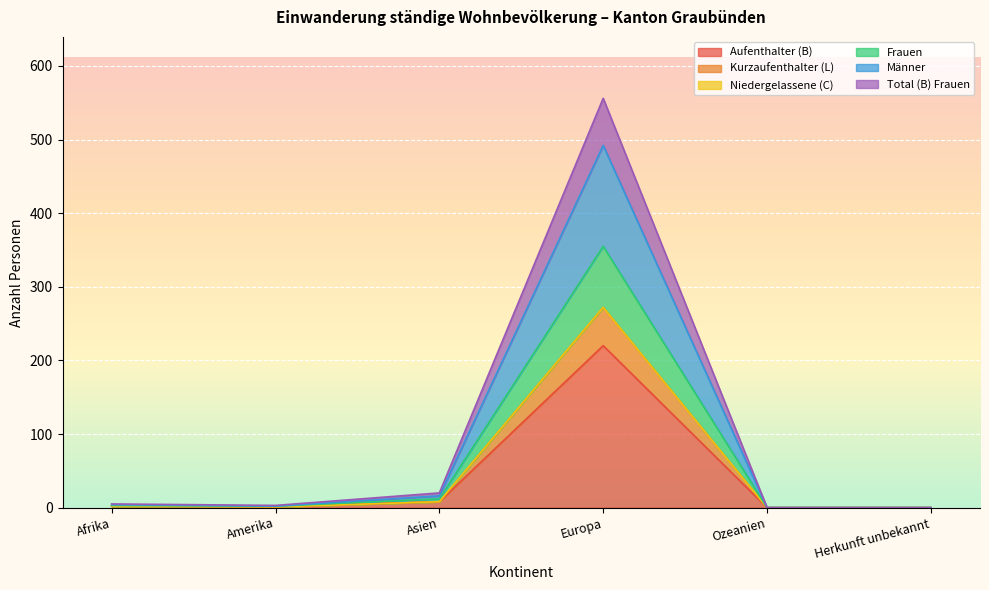

The value of Frauen at Amerika is 1. True or false?

False